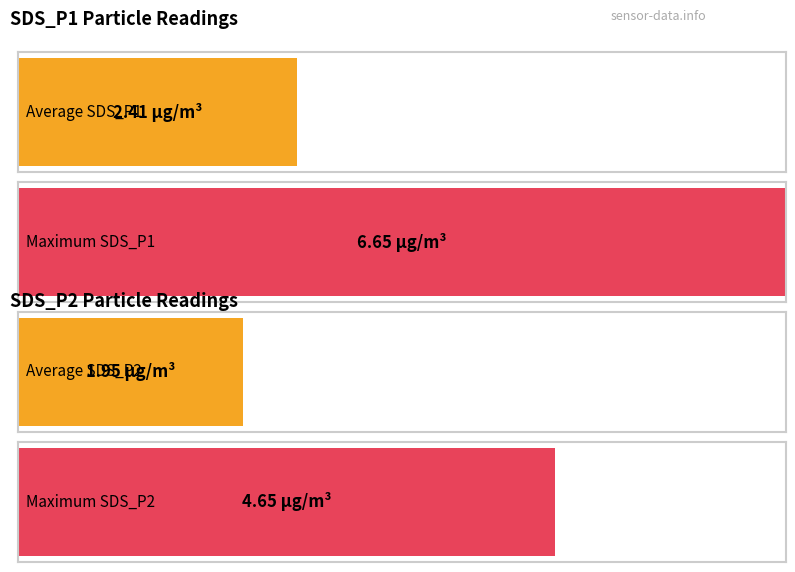

How many bars are there in each group?

2